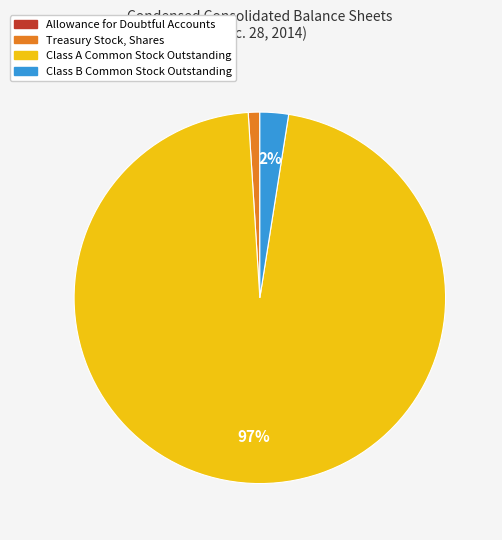

To the nearest percent, what is the difference between the Treasury Stock, Shares and Class A Common Stock Outstanding slice percentages?

96%